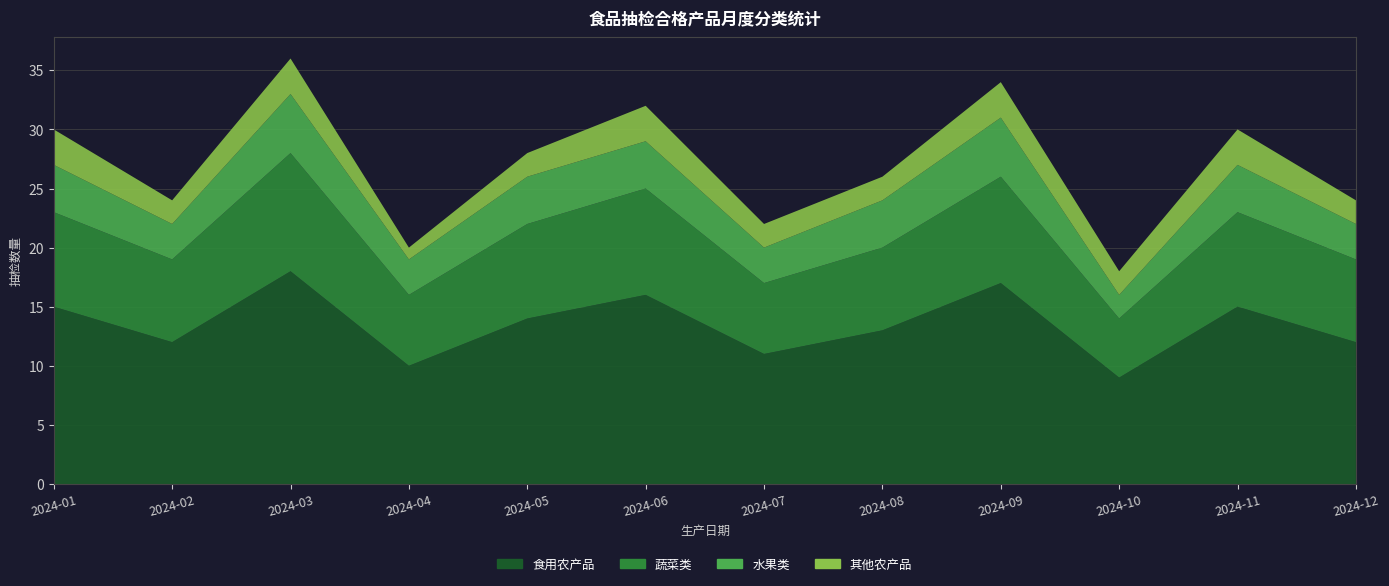

Reading left to right, transcribe all the data shown in this chart.

食用农产品: 15	12	18	10	14	16	11	13	17	9	15	12
蔬菜类: 8	7	10	6	8	9	6	7	9	5	8	7
水果类: 4	3	5	3	4	4	3	4	5	2	4	3
其他农产品: 3	2	3	1	2	3	2	2	3	2	3	2